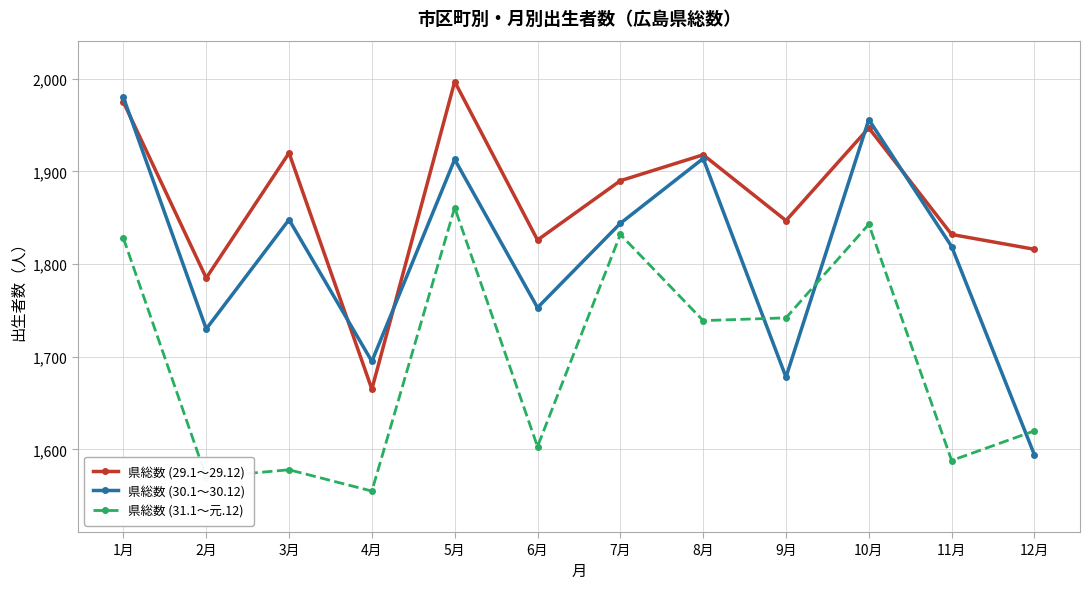

Which series changed the most between 5月 and 12月?

県総数 (30.1～30.12)